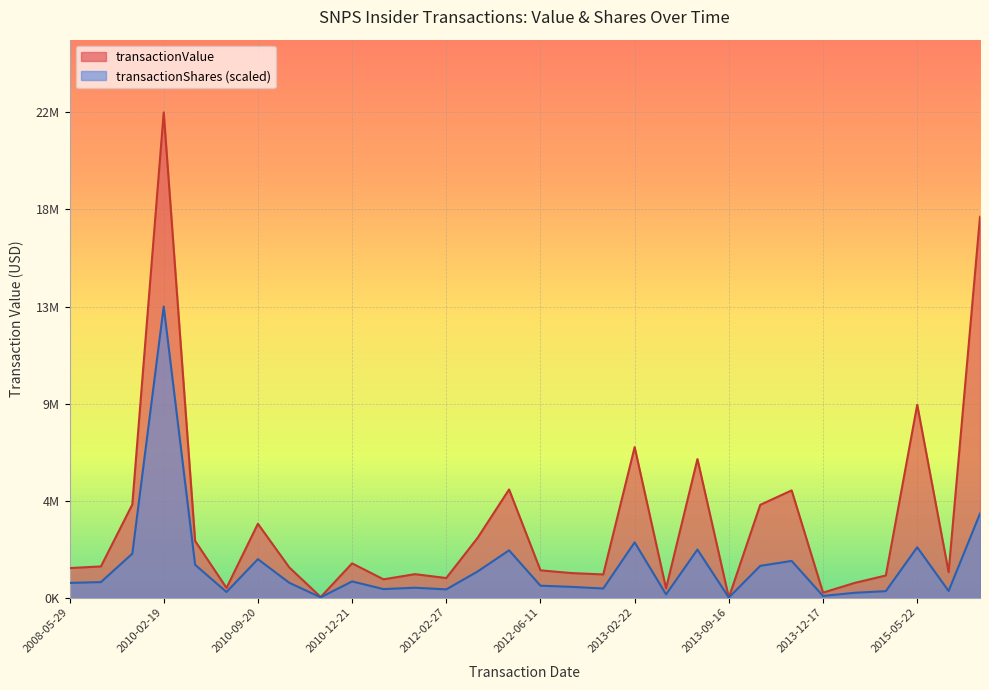

How many data points does each series have?

30